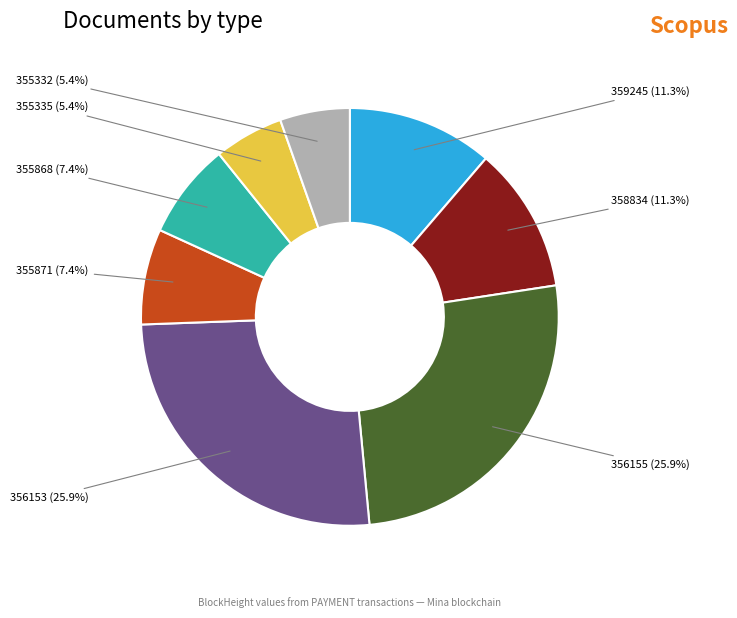

Is there any slice that represents more than half of the pie?

No